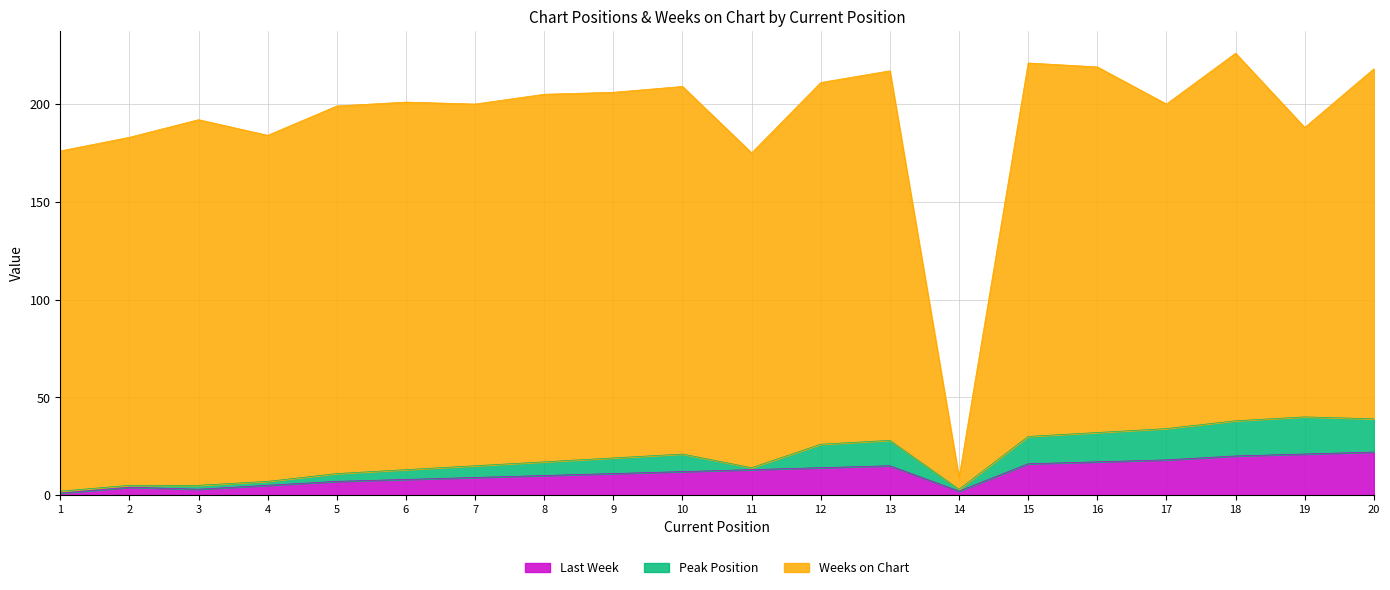

Does the chart display data point markers on the line(s)?

No